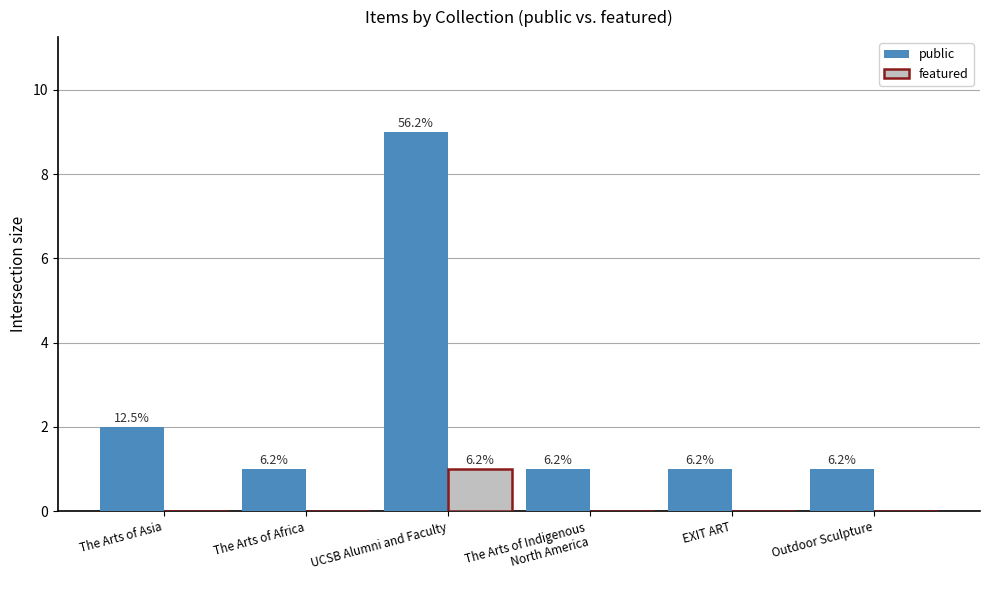

Reading right to left, what are all the values shown in this chart?

public: 1	1	1	9	1	2
featured: 0	0	0	1	0	0